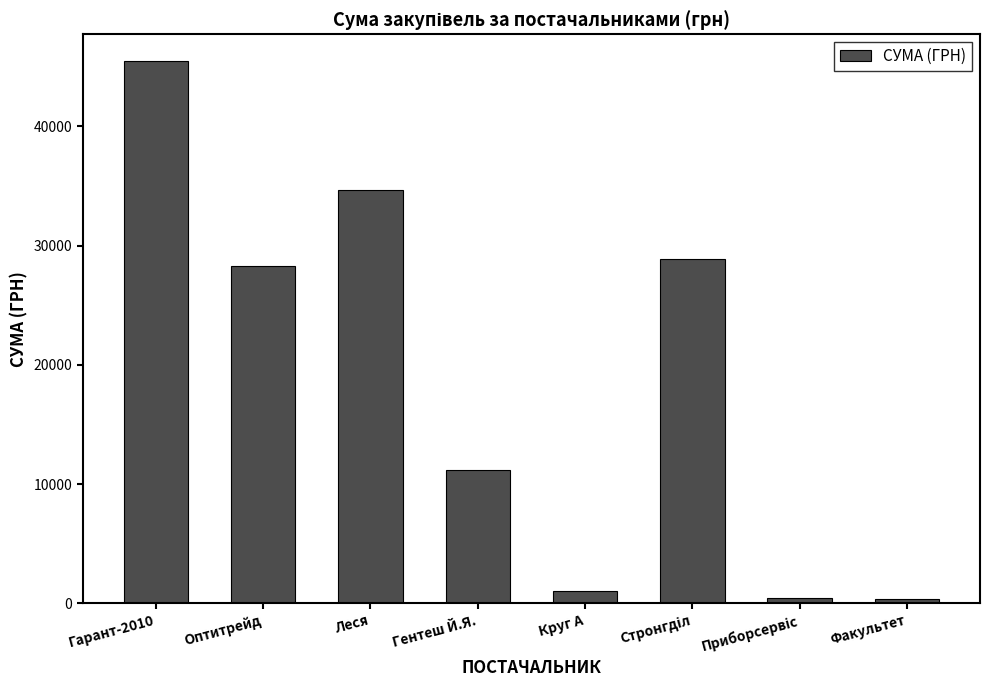

What is the ratio of the value at Гентеш Й.Я. to the value at Круг А?

11.0